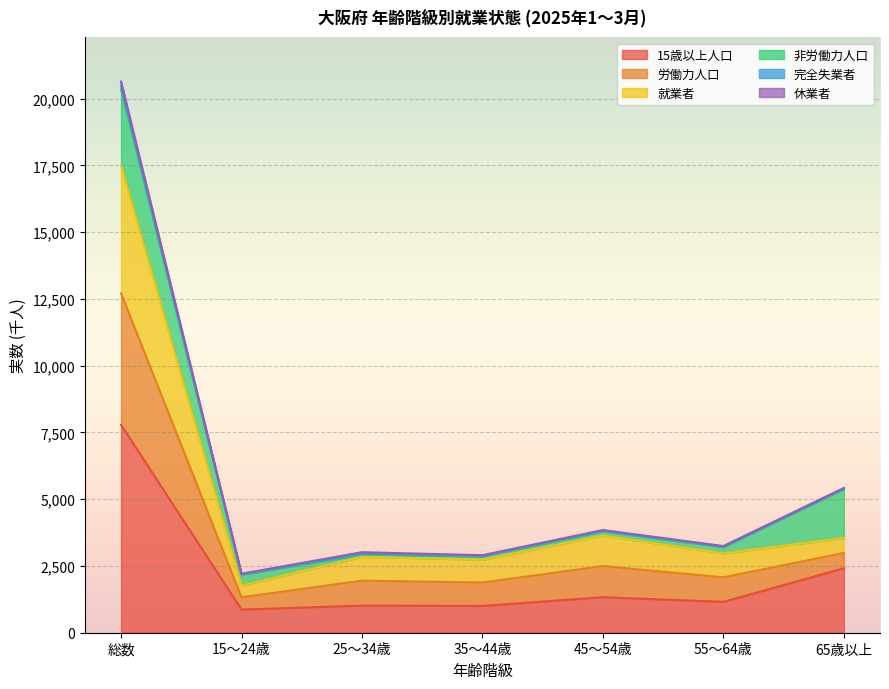

True or false: 労働力人口 and 15歳以上人口 intersect in this chart.

False